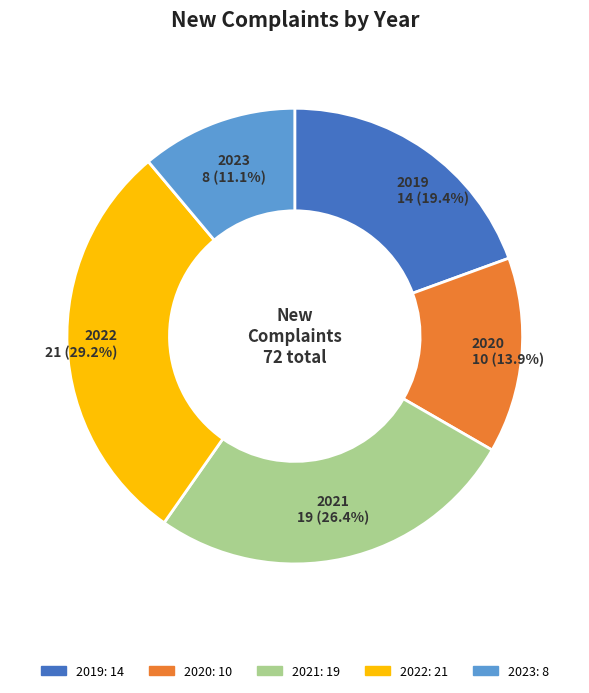

To the nearest percent, what portion does 2022 represent?

29%